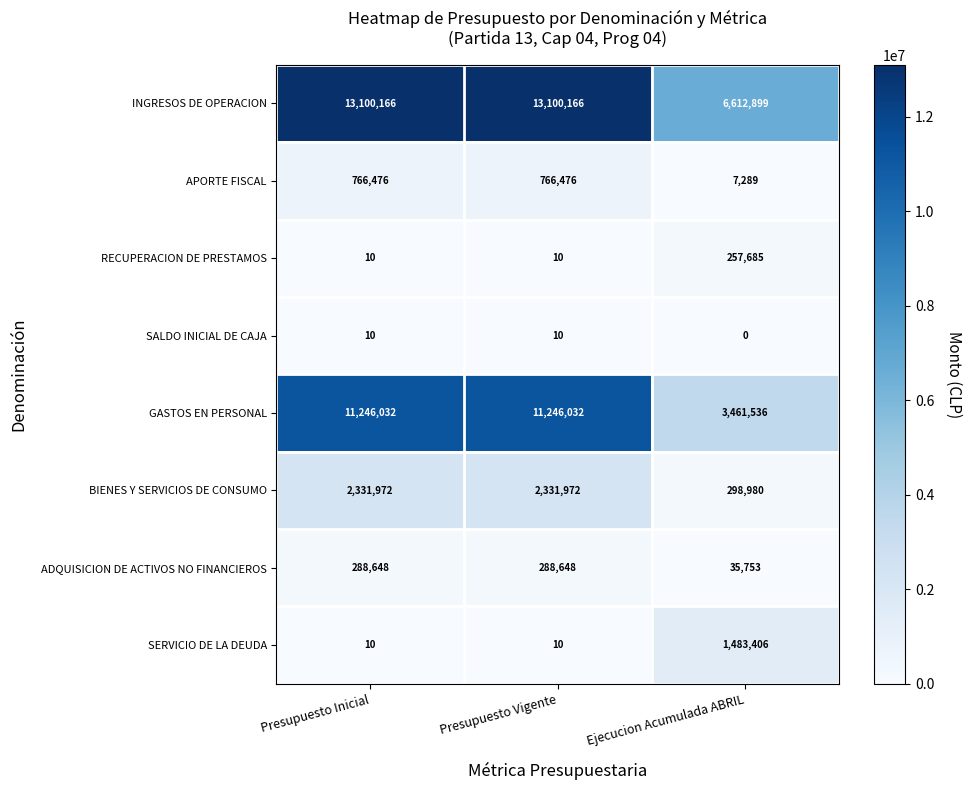

Reading right to left, transcribe all the data shown in this chart.

INGRESOS DE OPERACION: 6612899	13100166	13100166
APORTE FISCAL: 7289	766476	766476
RECUPERACION DE PRESTAMOS: 257685	10	10
SALDO INICIAL DE CAJA: 0	10	10
GASTOS EN PERSONAL: 3461536	11246032	11246032
BIENES Y SERVICIOS DE CONSUMO: 298980	2331972	2331972
ADQUISICION DE ACTIVOS NO FINANCIEROS: 35753	288648	288648
SERVICIO DE LA DEUDA: 1483406	10	10